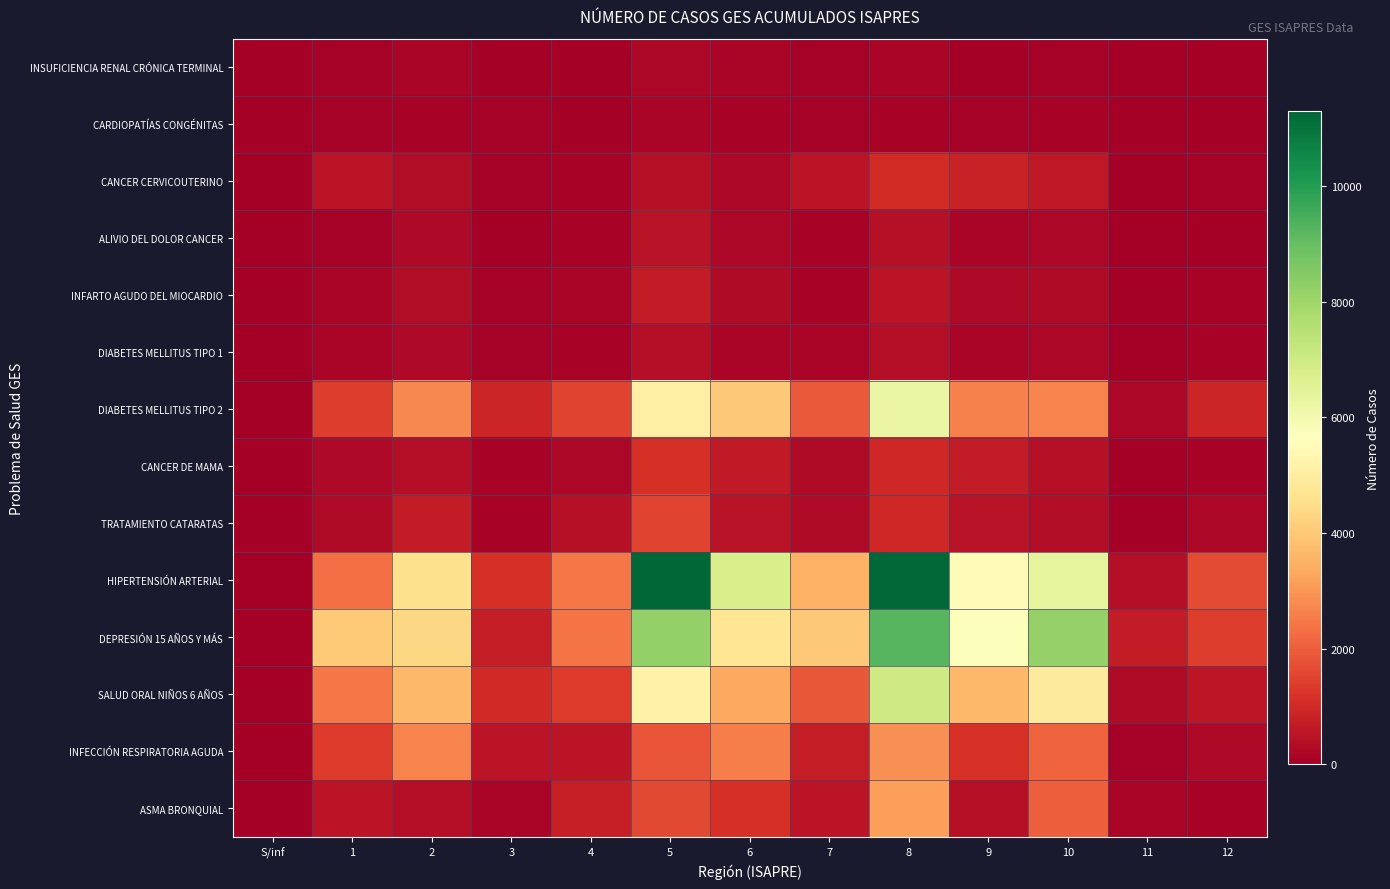

Rank the series at 8 from highest to lowest value.

HIPERTENSIÓN ARTERIAL, DEPRESIÓN 15 AÑOS Y MÁS, SALUD ORAL NIÑOS 6 AÑOS, DIABETES MELLITUS TIPO 2, ASMA BRONQUIAL, INFECCIÓN RESPIRATORIA AGUDA, CANCER CERVICOUTERINO, CANCER DE MAMA, TRATAMIENTO CATARATAS, INFARTO AGUDO DEL MIOCARDIO, ALIVIO DEL DOLOR CANCER, DIABETES MELLITUS TIPO 1, INSUFICIENCIA RENAL CRÓNICA TERMINAL, CARDIOPATÍAS CONGÉNITAS